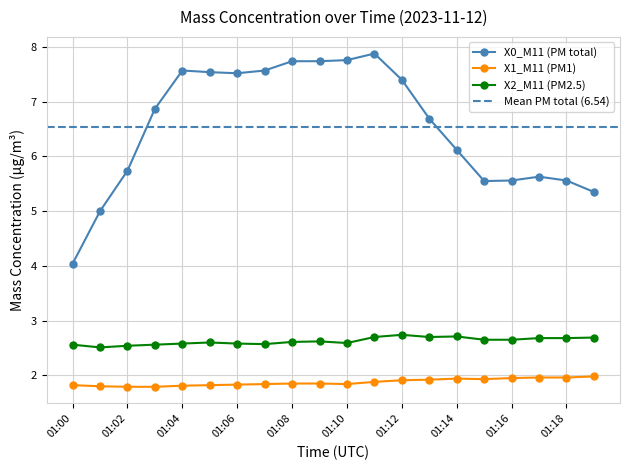

True or false: X2_M11 (PM2.5) and X0_M11 (PM total) cross at least once.

False